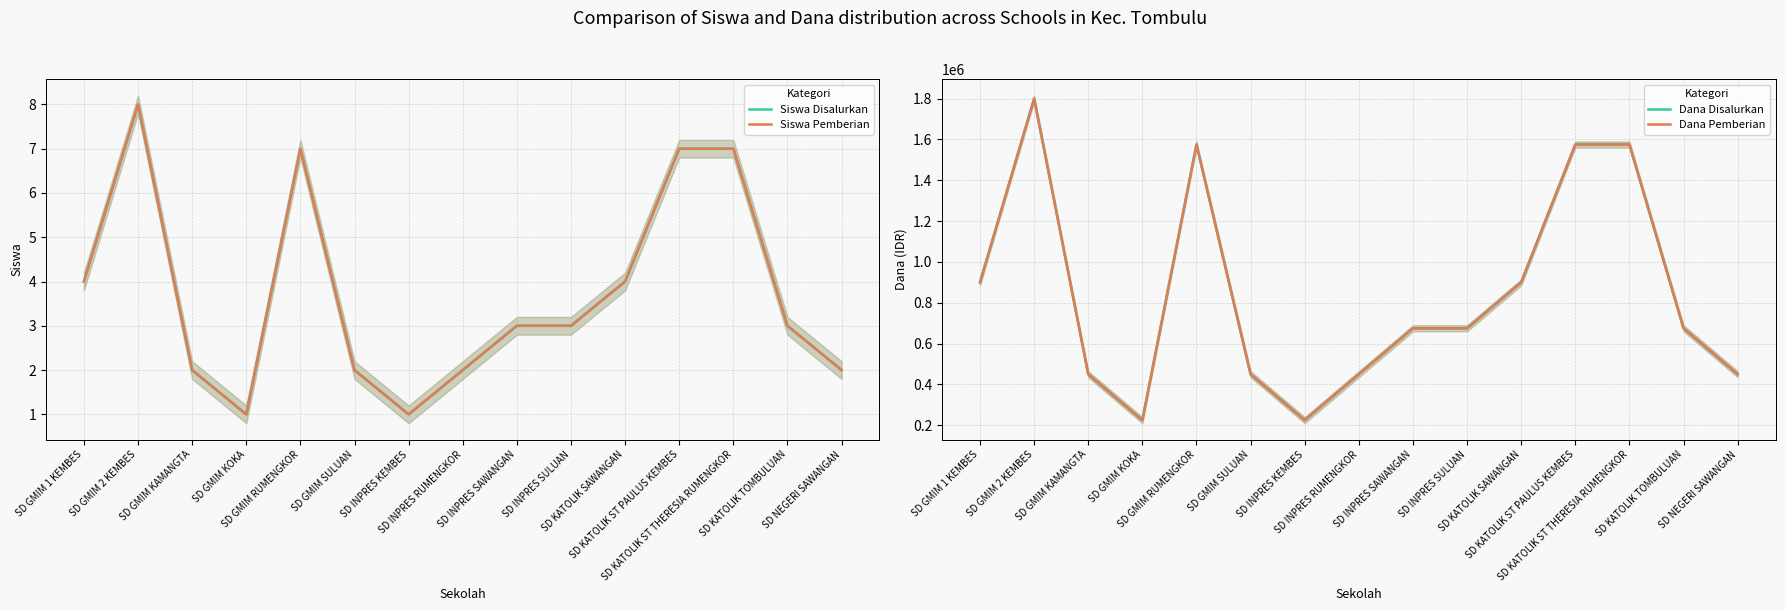

True or false: Siswa Disalurkan and Dana Disalurkan cross at least once.

False